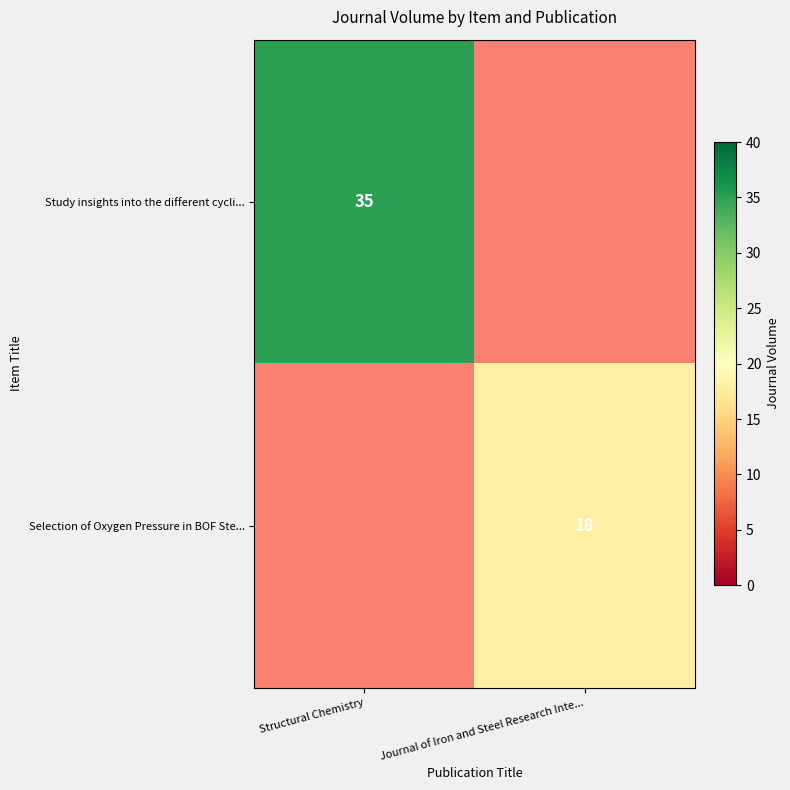

How many series are shown in this chart?

2